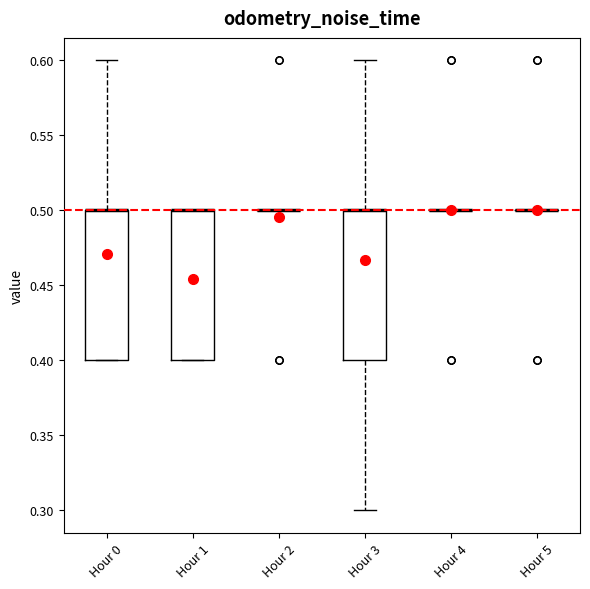

Reading left to right, read every box against the y-axis: the position of its median line, the range the box covers, and the ends of its whiskers. The values are not printed on the chart, so give them approximately, as read against the axis.

Hour 0: median 0.5 (drawn on the box's upper edge), box 0.4 to 0.5, whiskers 0.4 to 0.6
Hour 1: median 0.5 (drawn on the box's upper edge), box 0.4 to 0.5, whiskers 0.4 to 0.5
Hour 2: box collapsed to a line at 0.5, whiskers 0.5 to 0.5
Hour 3: median 0.5 (drawn on the box's upper edge), box 0.4 to 0.5, whiskers 0.3 to 0.6
Hour 4: box collapsed to a line at 0.5, whiskers 0.5 to 0.5
Hour 5: box collapsed to a line at 0.5, whiskers 0.5 to 0.5